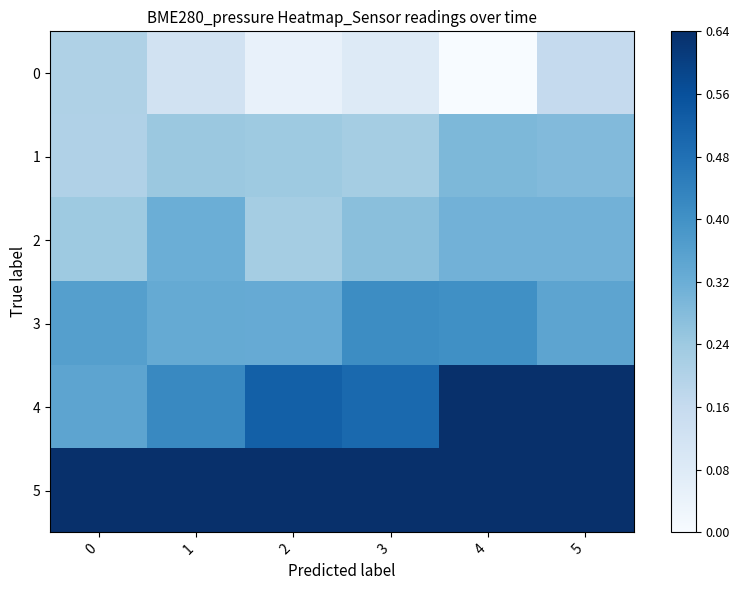

At which category is the sum across all series the highest?

5